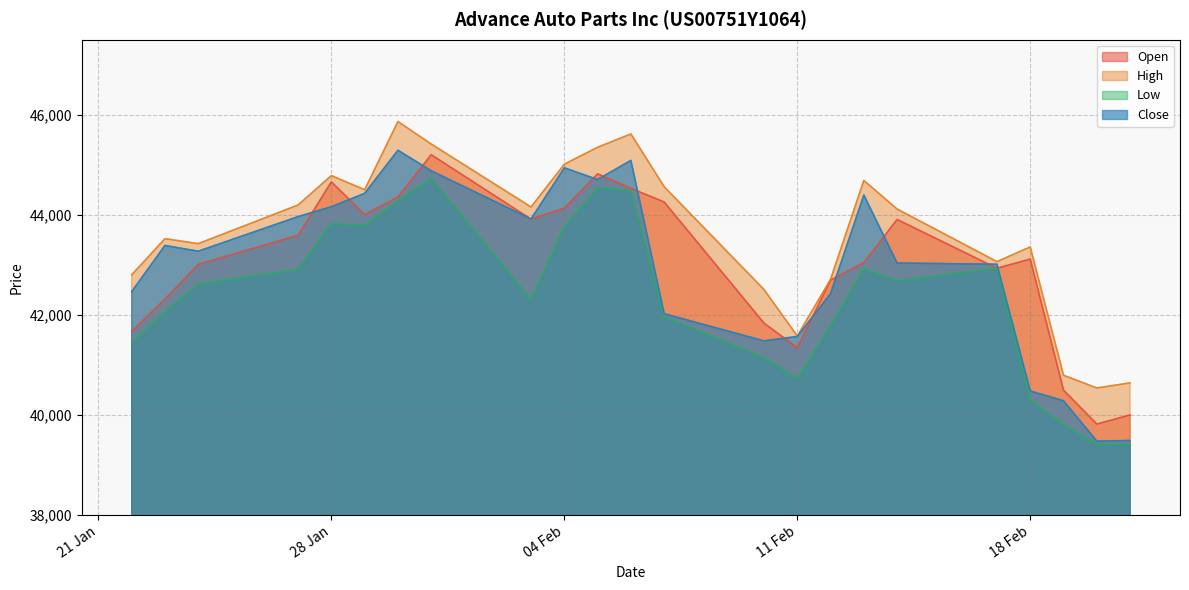

True or false: Close and Open cross at least once.

True